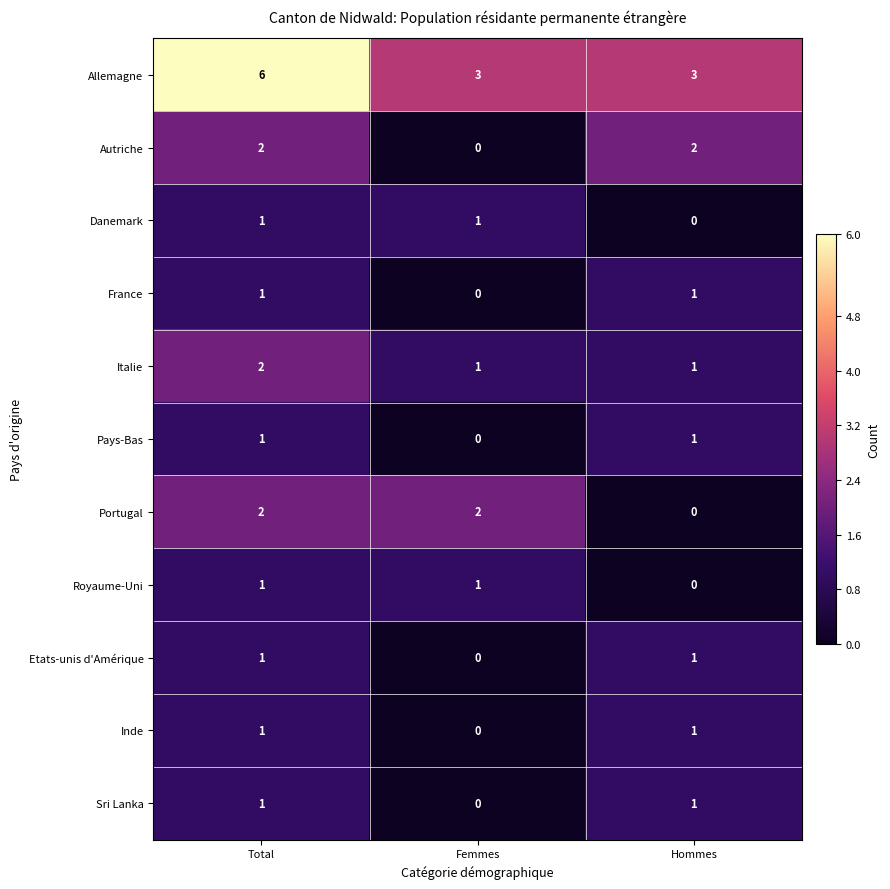

What is the sum of the Italie values at Total and Hommes?

3